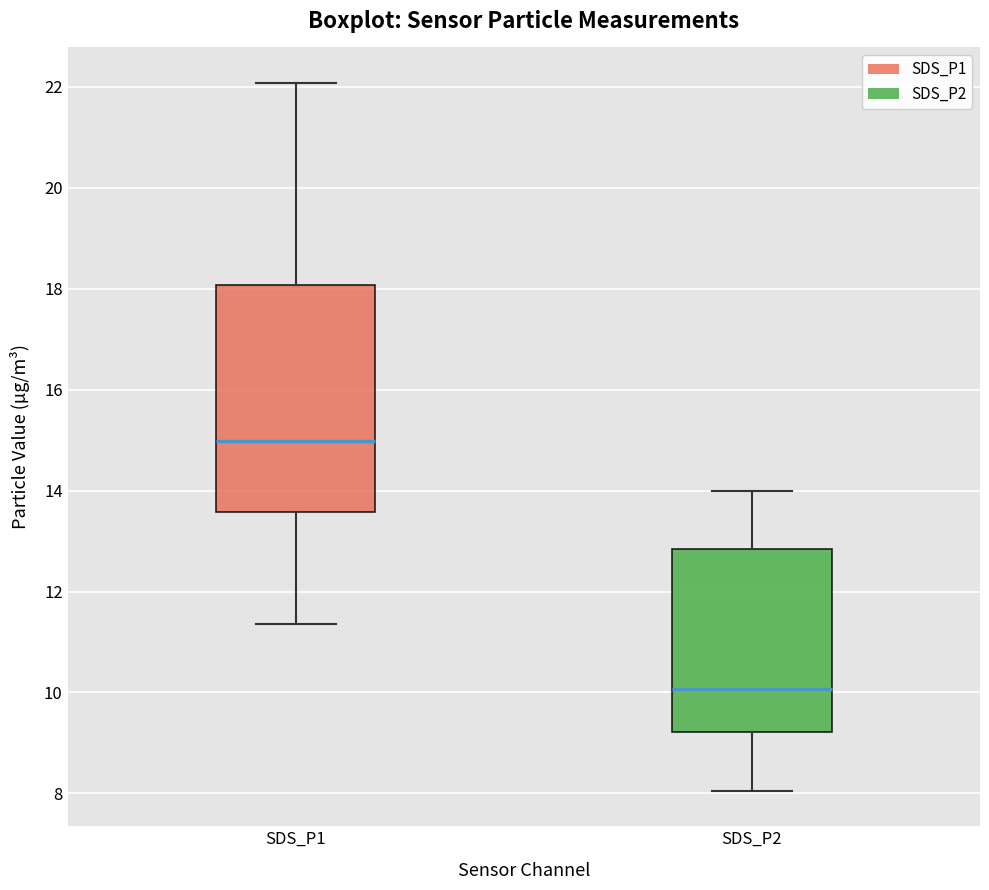

Reading left to right, read every box against the y-axis: the position of its median line, the range the box covers, and the ends of its whiskers. The values are not printed on the chart, so give them approximately, as read against the axis.

SDS_P1: median 15.0, box 13.6 to 18.0, whiskers 11.4 to 22.0
SDS_P2: median 10.0, box 9.2 to 12.8, whiskers 8.0 to 14.0